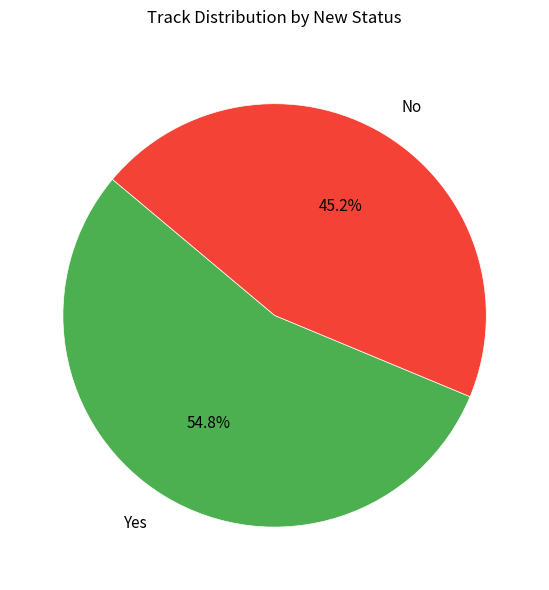

Is it true that Yes is 69% of the pie?

False